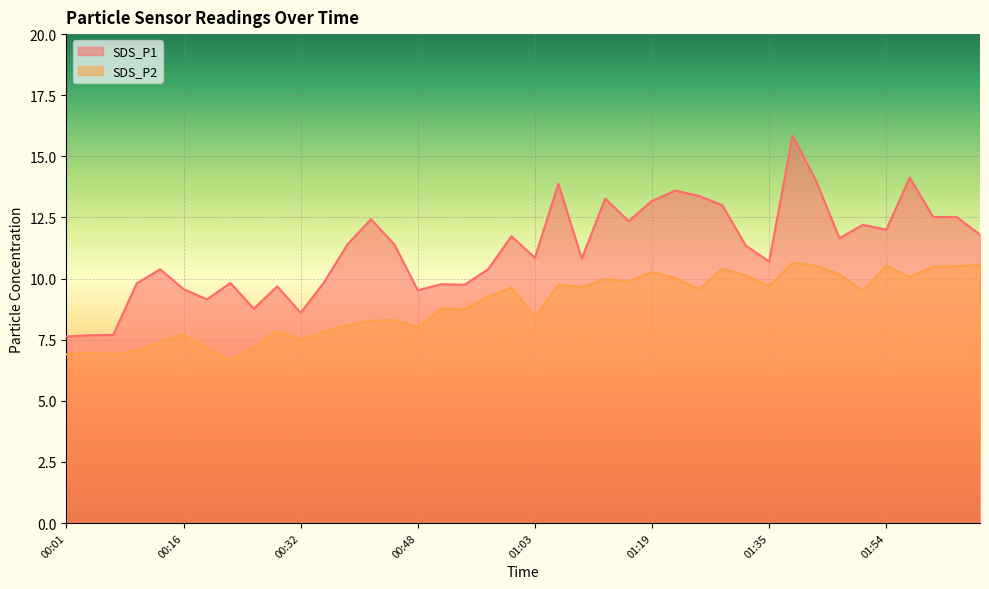

At which category is the sum across all series the highest?

01:38